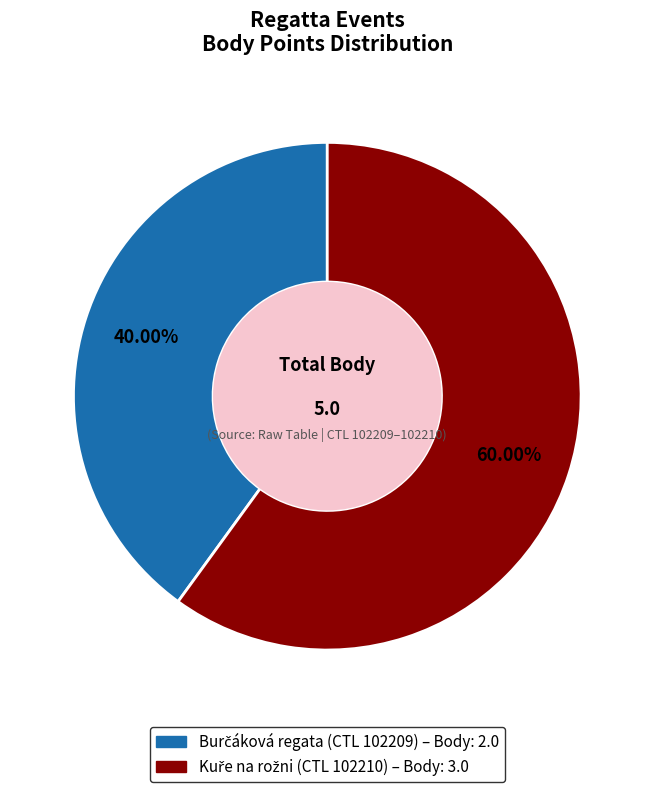

Count the number of slices in the pie.

2